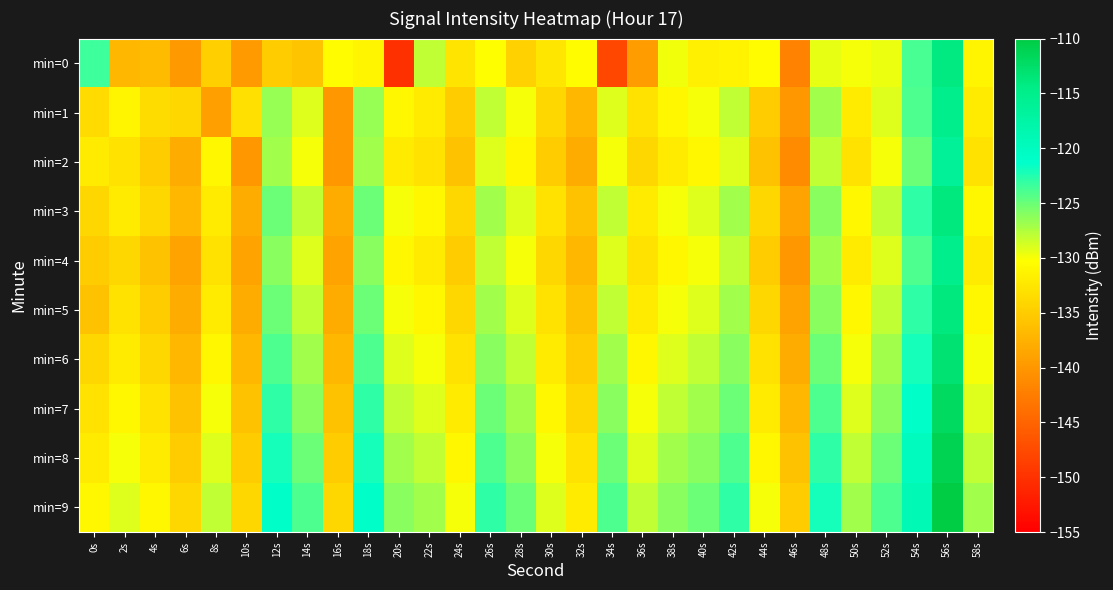

What is the total value across all series at 36s?

-1321.4